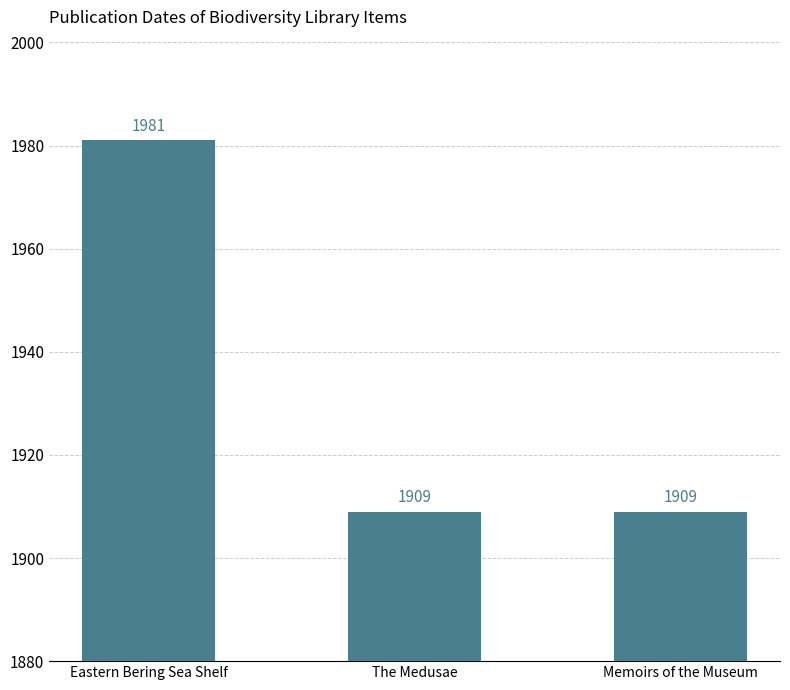

What is the smallest value displayed?

1909